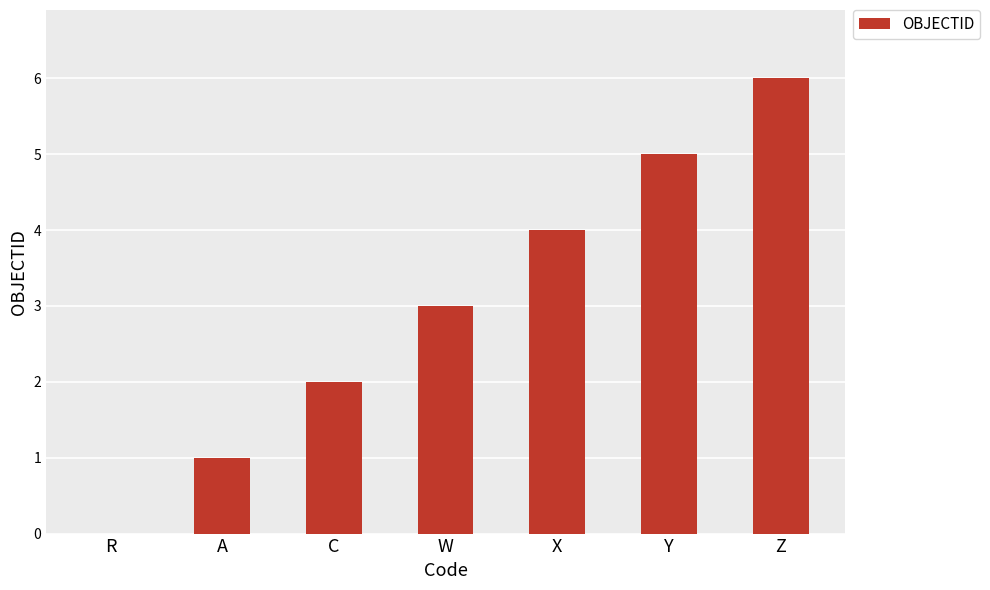

Reading left to right, extract all data points from this chart.

0	1	2	3	4	5	6